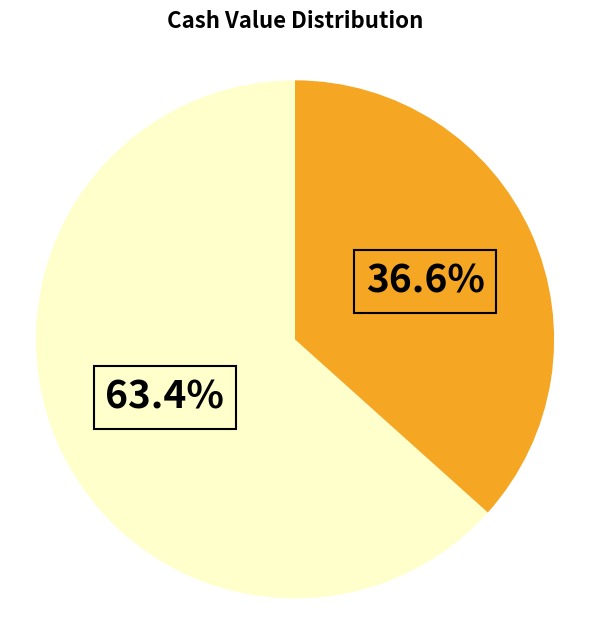

Does any single category account for the majority?

Yes